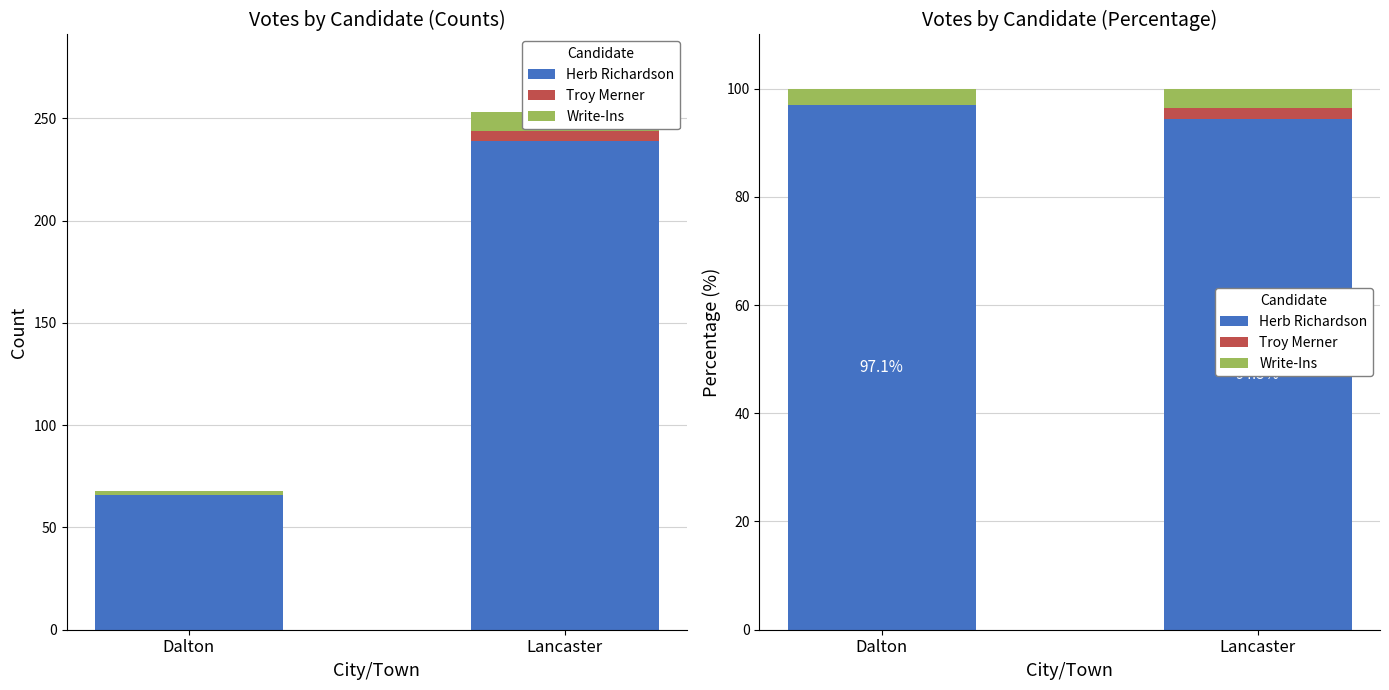

Which category has the highest value in the Troy Merner series?

Lancaster